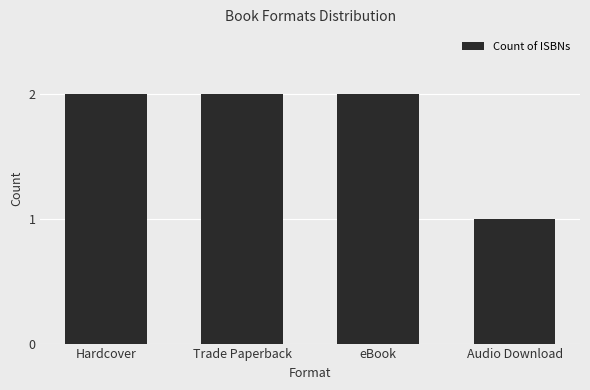

What is the minimum value shown in the chart?

1